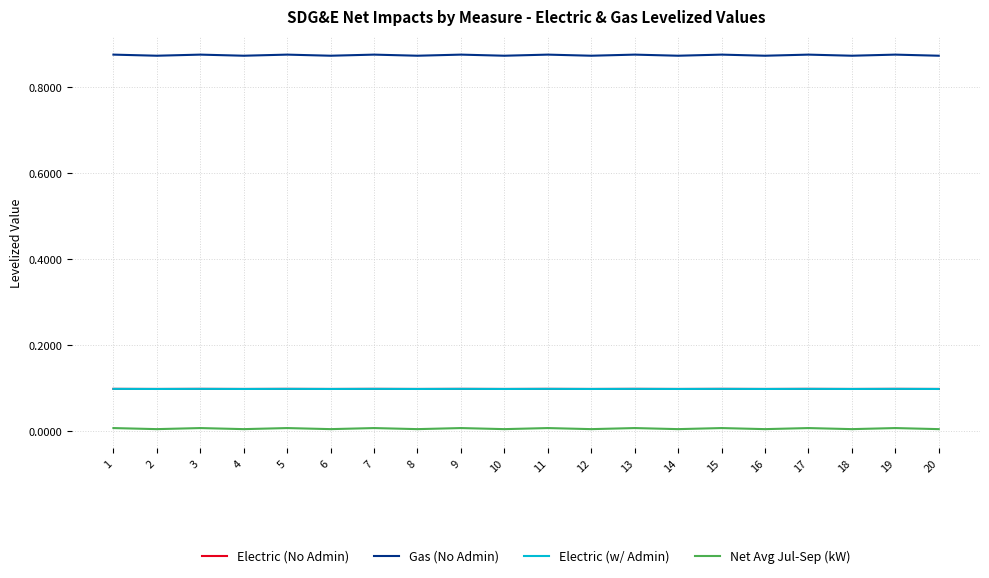

Does the chart have visible grid lines?

Yes